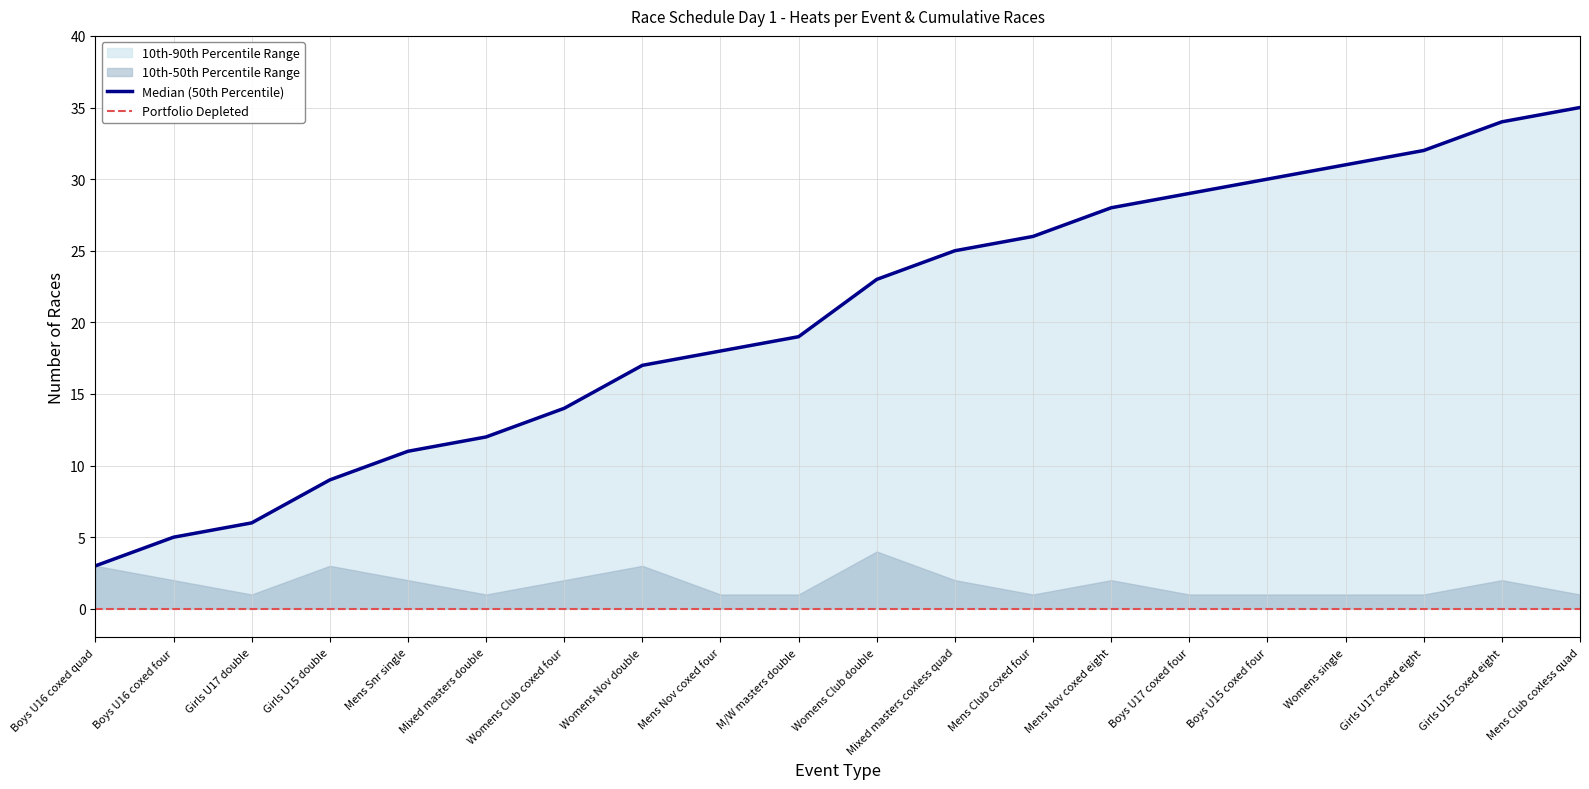

List the labels in order of value, largest first.

Mens Club coxless quad, Girls U15 coxed eight, Girls U17 coxed eight, Womens single, Boys U15 coxed four, Boys U17 coxed four, Mens Nov coxed eight, Mens Club coxed four, Mixed masters coxless quad, Womens Club double, M/W masters double, Mens Nov coxed four, Womens Nov double, Womens Club coxed four, Mixed masters double, Mens Snr single, Girls U15 double, Girls U17 double, Boys U16 coxed four, Boys U16 coxed quad